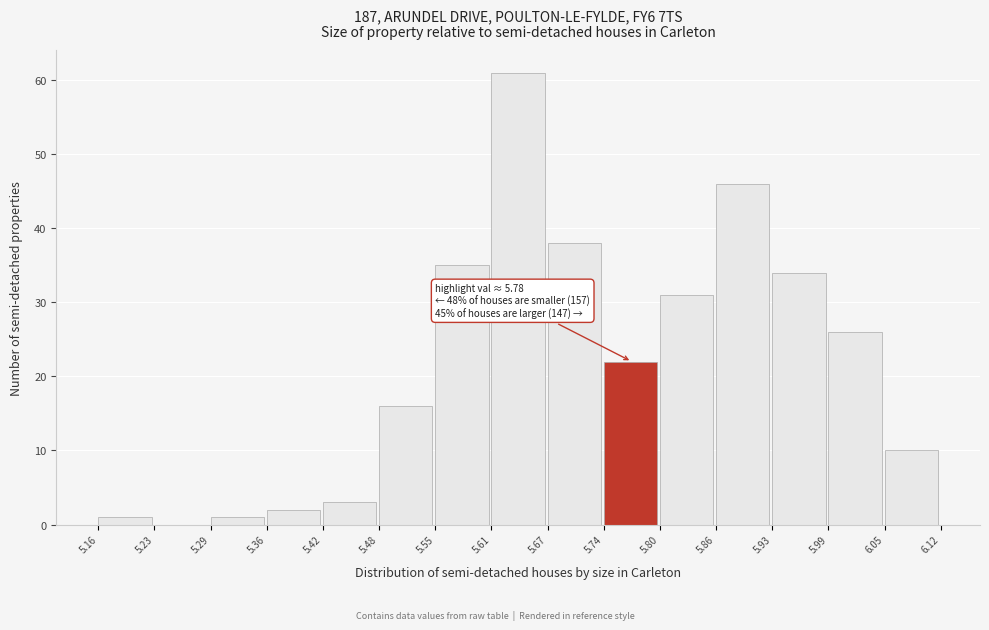

Over which range of the x-axis is the bar tallest?

5.61 to 5.67